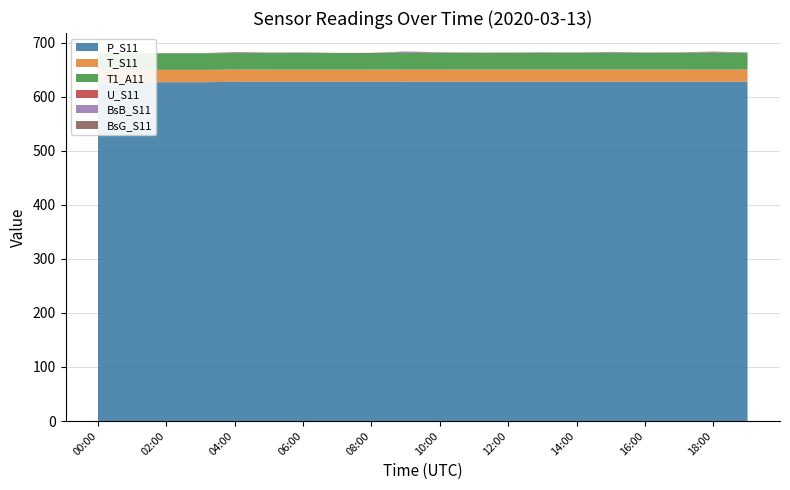

Reading left to right, transcribe all the data shown in this chart.

P_S11: 627.1	627.1	627.1	627.1	627.8	627.8	627.8	627.8	627.8	627.9	627.9	628.0	628.0	628.0	628.0	628.0	628.0	628.0	627.9	628.0
T_S11: 22.8	22.8	22.8	22.8	22.6	22.5	22.5	22.5	22.5	22.5	22.5	22.6	22.6	22.6	22.6	22.5	22.5	22.5	22.5	22.5
T1_A11: 30.8	30.8	30.8	30.8	30.7	30.8	30.8	30.8	30.8	30.8	30.8	30.8	30.8	30.8	30.8	30.8	30.8	30.8	30.8	30.8
U_S11: 0.0	0.0	0.0	0.0	0.0	0.0	0.0	0.0	0.0	0.0	0.0	0.0	0.0	0.0	0.0	0.0	0.0	0.0	0.0	0.0
BsB_S11: 0.0	0.0	0.0	0.0	1.4	0.6	0.8	-0.1	-0.3	2.1	1.0	0.0	0.4	0.9	0.2	1.2	0.6	0.4	1.6	0.8
BsG_S11: 0.0	0.0	0.0	0.0	0.6	0.4	0.4	0.3	0.7	0.6	0.4	0.6	0.3	0.3	0.6	0.6	0.4	0.7	0.9	0.3